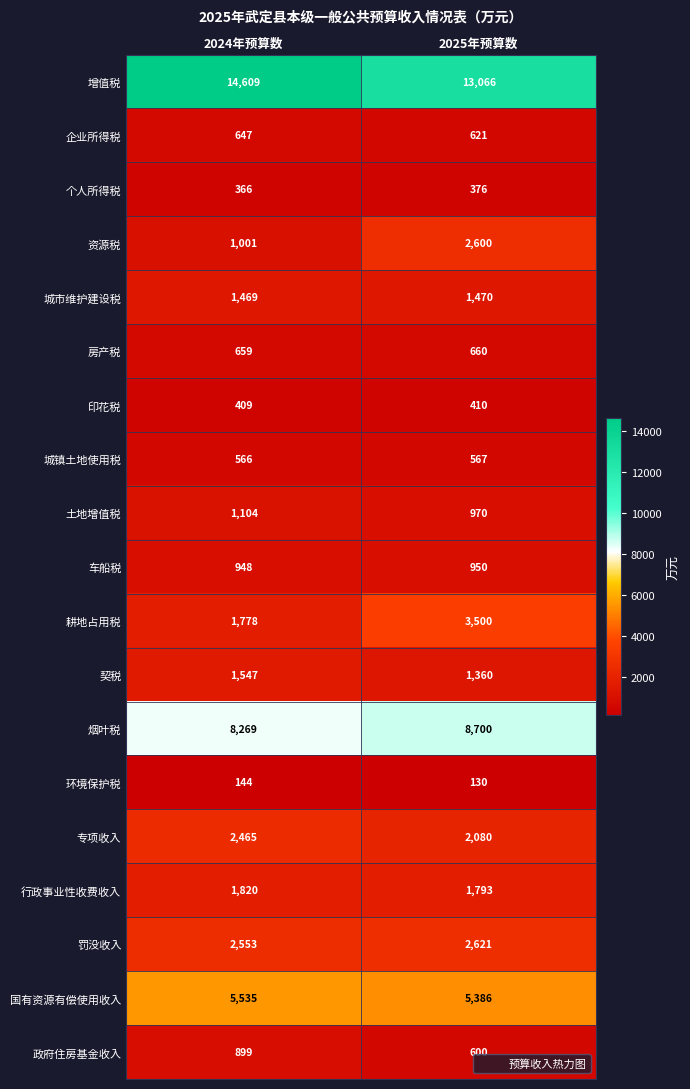

Read the 印花税 value at 2025年预算数.

410